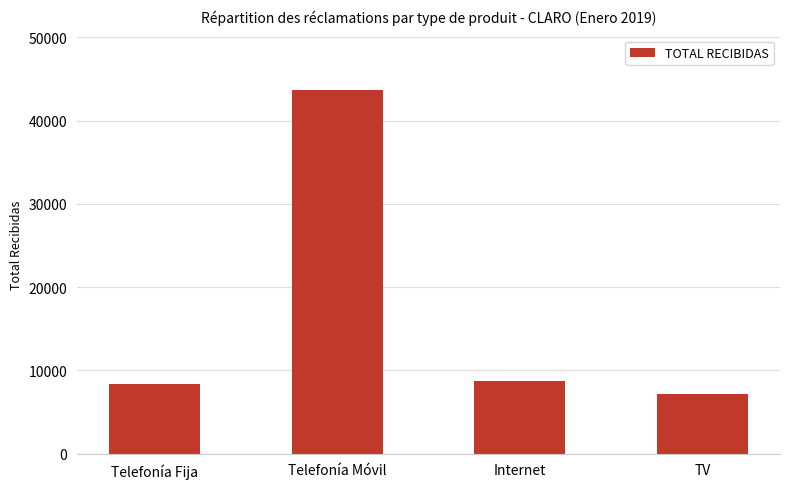

Reading left to right, extract all data points from this chart.

8371	43689	8768	7145